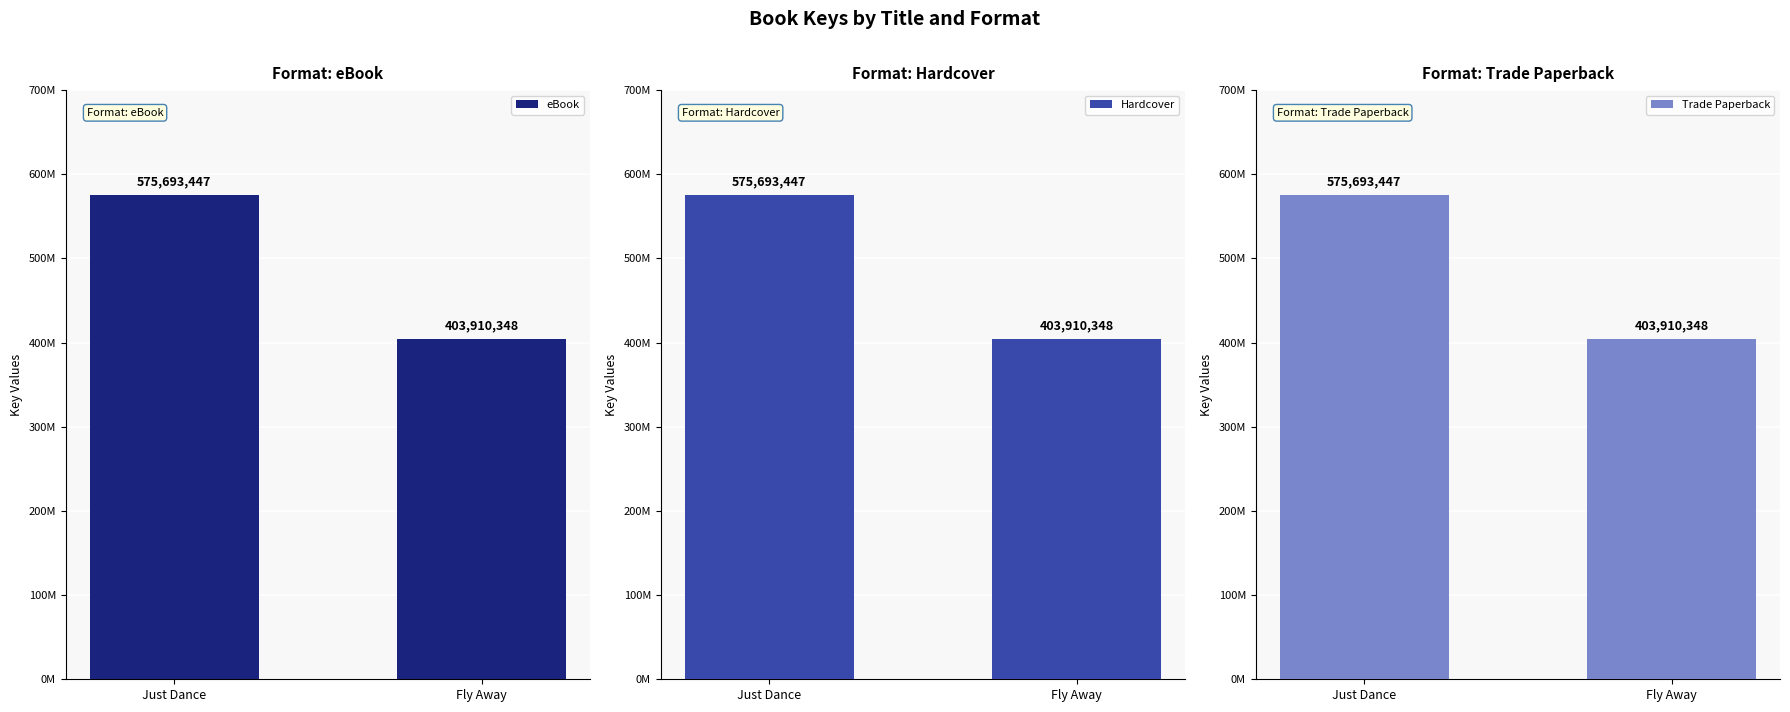

What are all the series names shown in the legend?

eBook, Hardcover, Trade Paperback